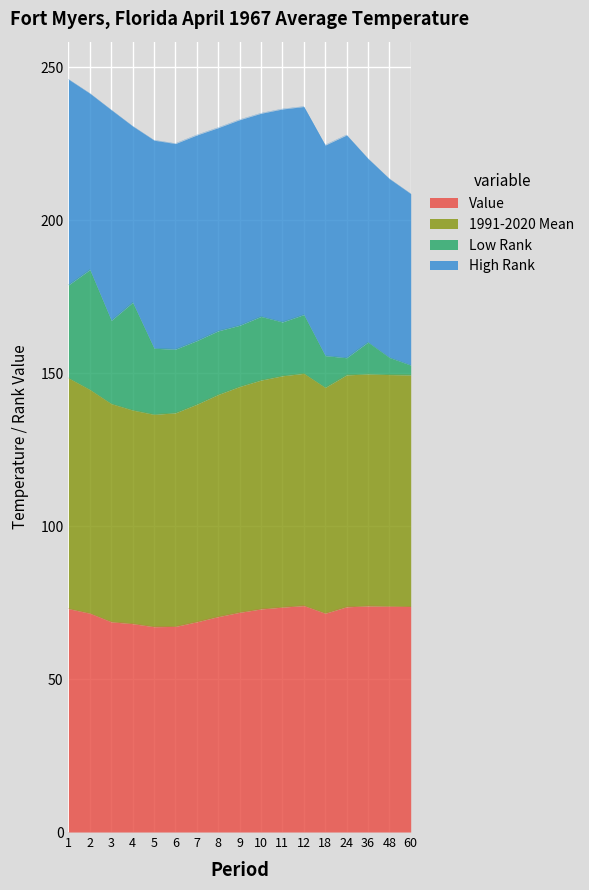

True or false: Value and 1991-2020 Mean cross at least once.

False